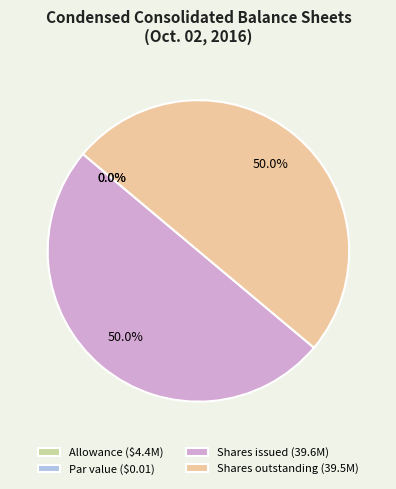

How much of the chart is everything except Shares issued (39.6M)?

50.0%